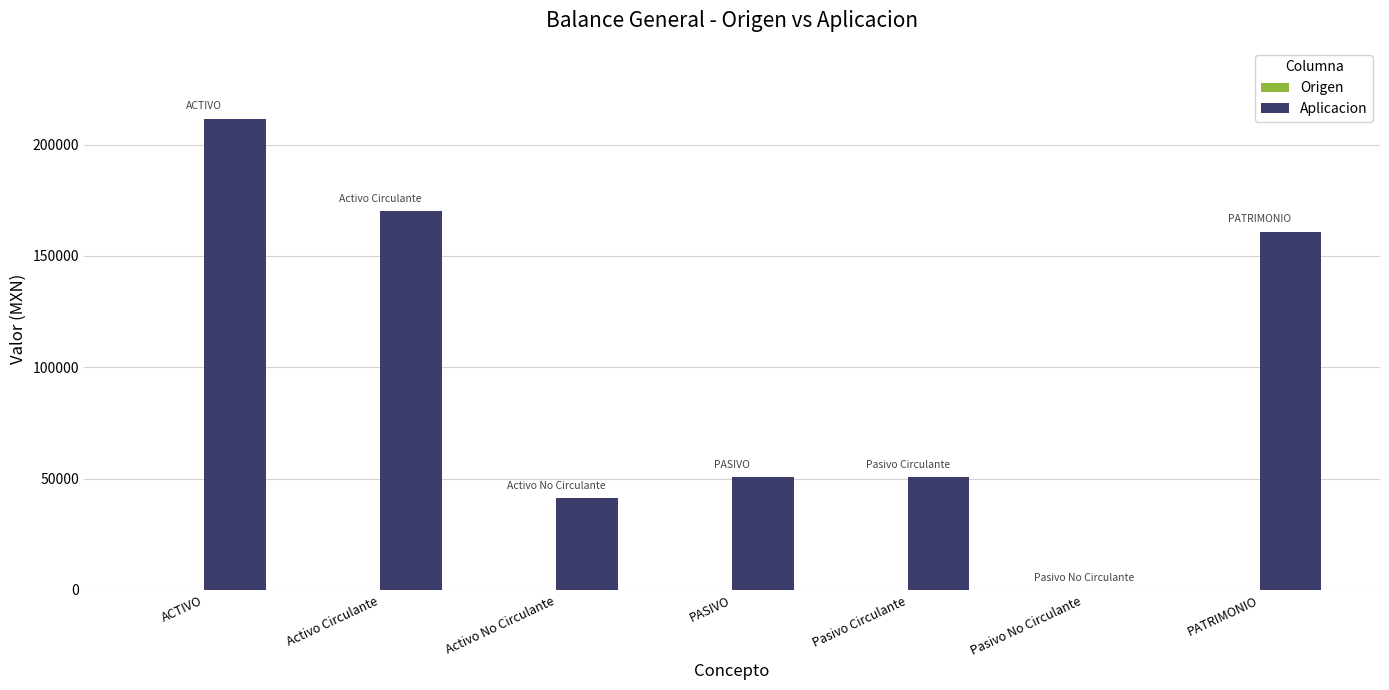

Count the number of values greater than 50744.

5